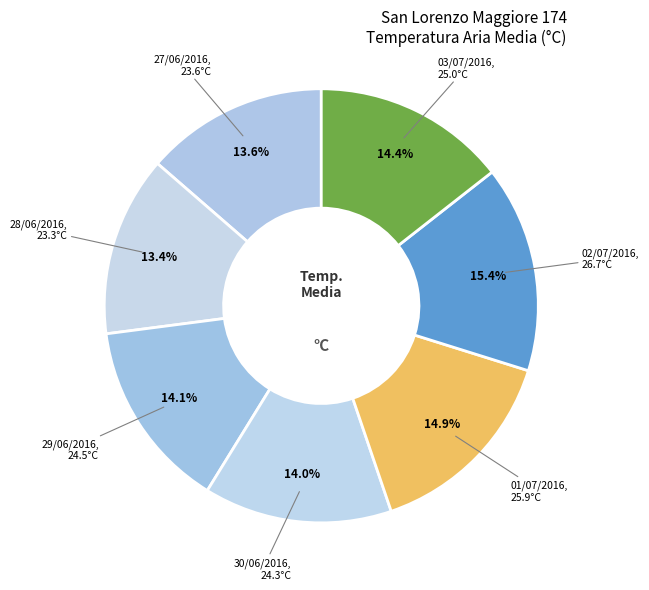

Which has a higher value, 02/07/2016 or 03/07/2016?

02/07/2016